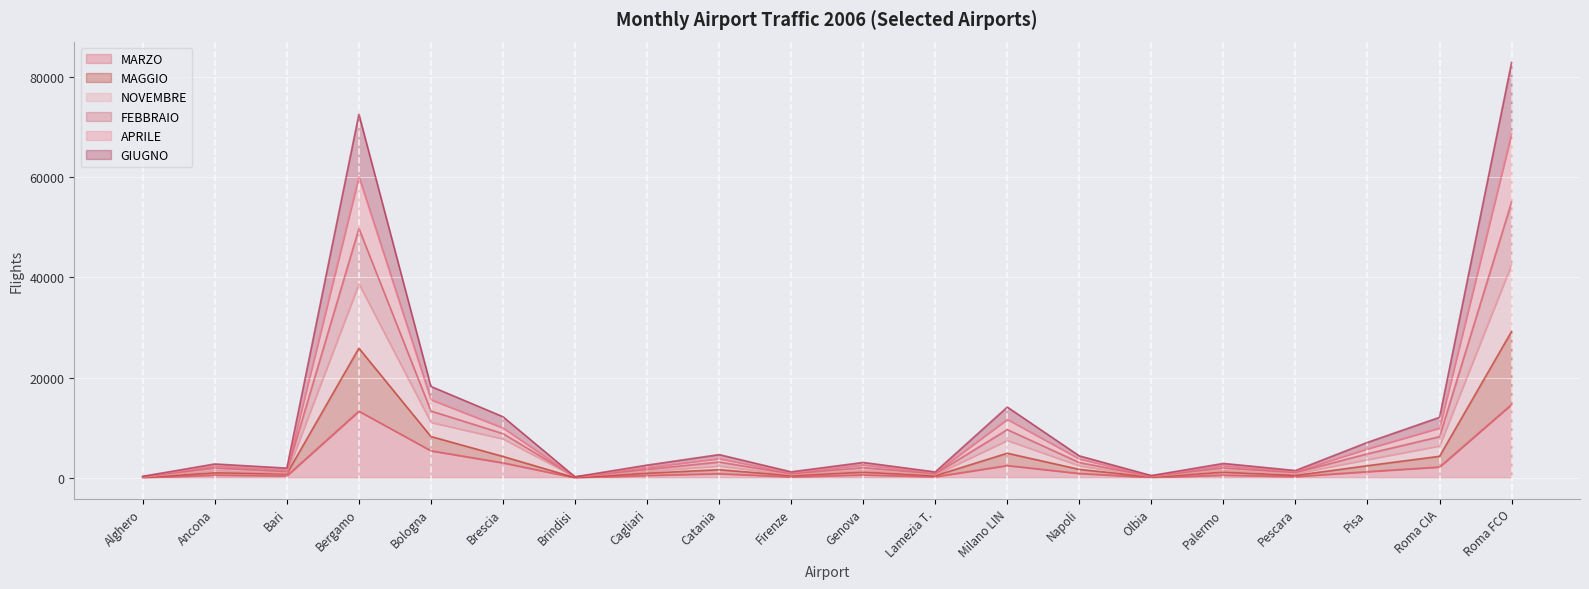

Is the value of MARZO at Brescia greater than the value of APRILE at Cagliari?

Yes